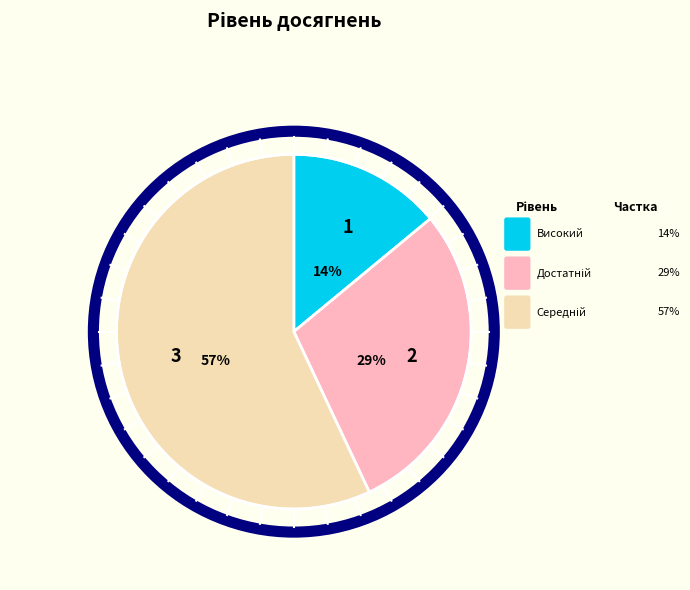

True or false: 3 accounts for 48% of the total.

False